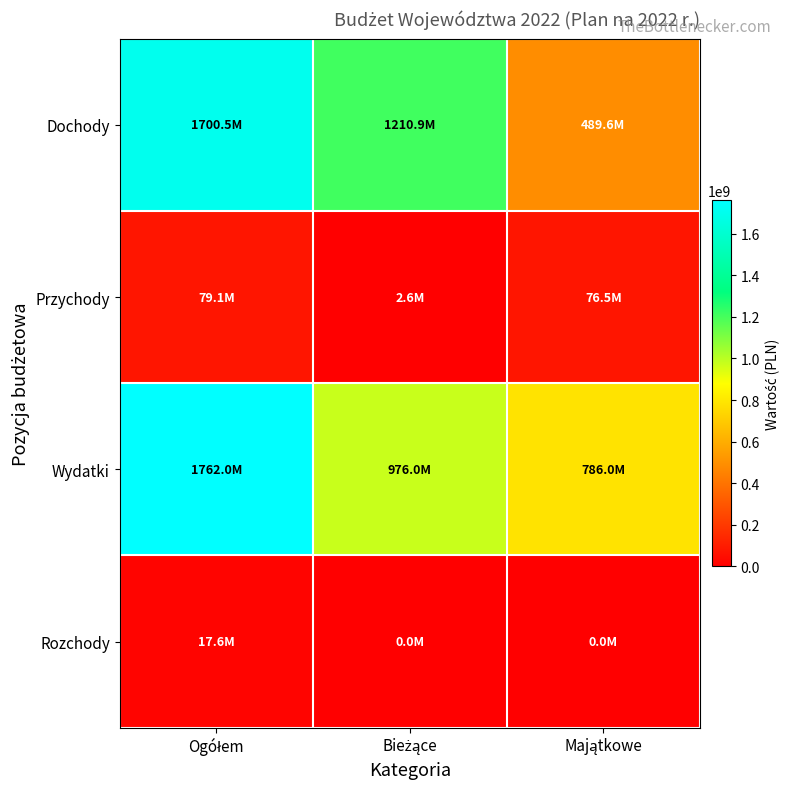

Reading left to right, extract all data points from this chart.

Dochody: Ogółem=1700479841.6	Bieżące=1210873142.6	Majątkowe=489606699.0
Przychody: Ogółem=79090858.0	Bieżące=2597900.1	Majątkowe=76492958.0
Wydatki: Ogółem=1761989747.6	Bieżące=976008340.6	Majątkowe=785981407.0
Rozchody: Ogółem=17580952.0	Bieżące=0.0	Majątkowe=0.0